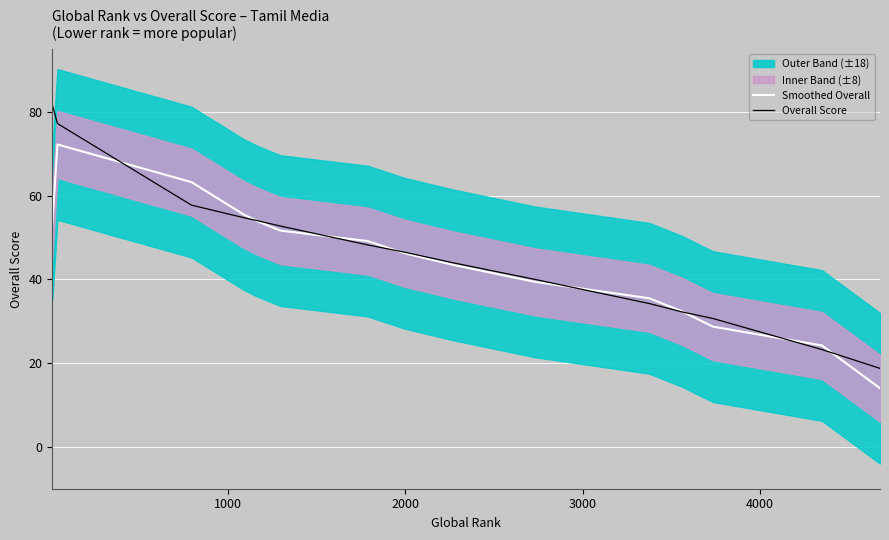

How many data points does each series have?

15